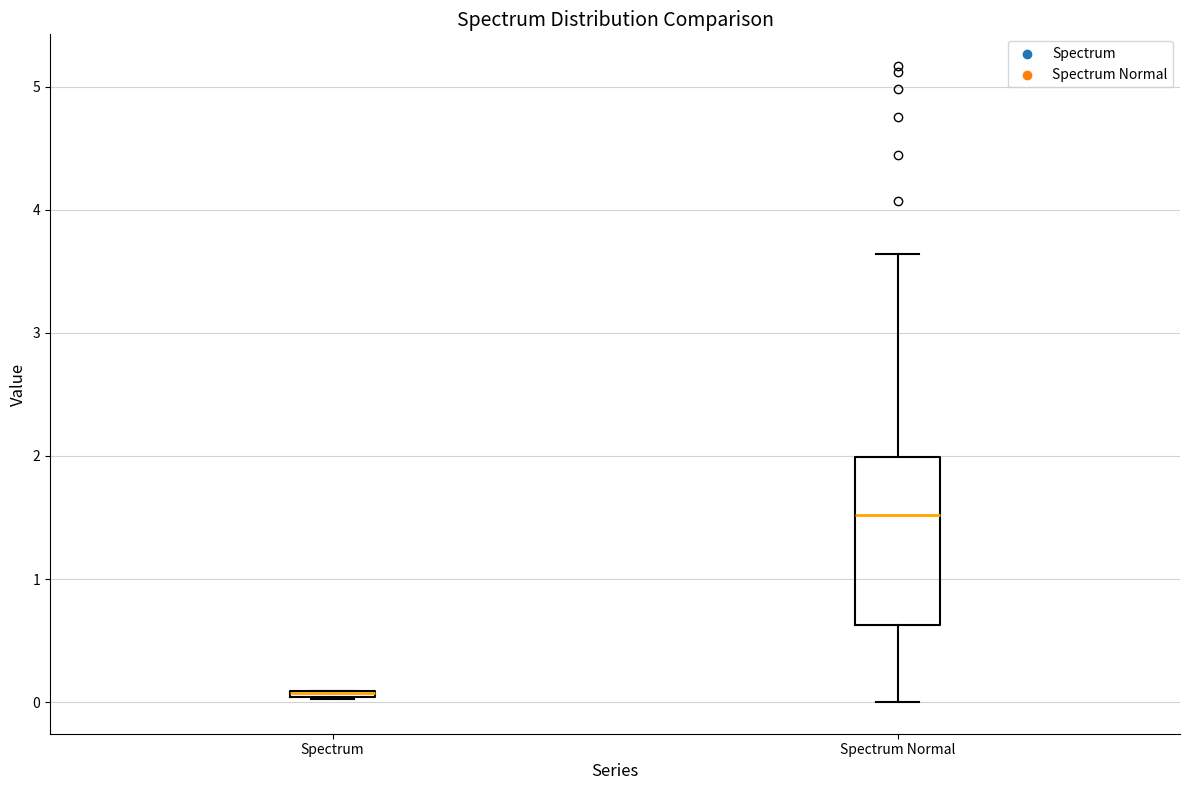

Which box is the tallest, from its lower edge to its upper edge?

Spectrum Normal